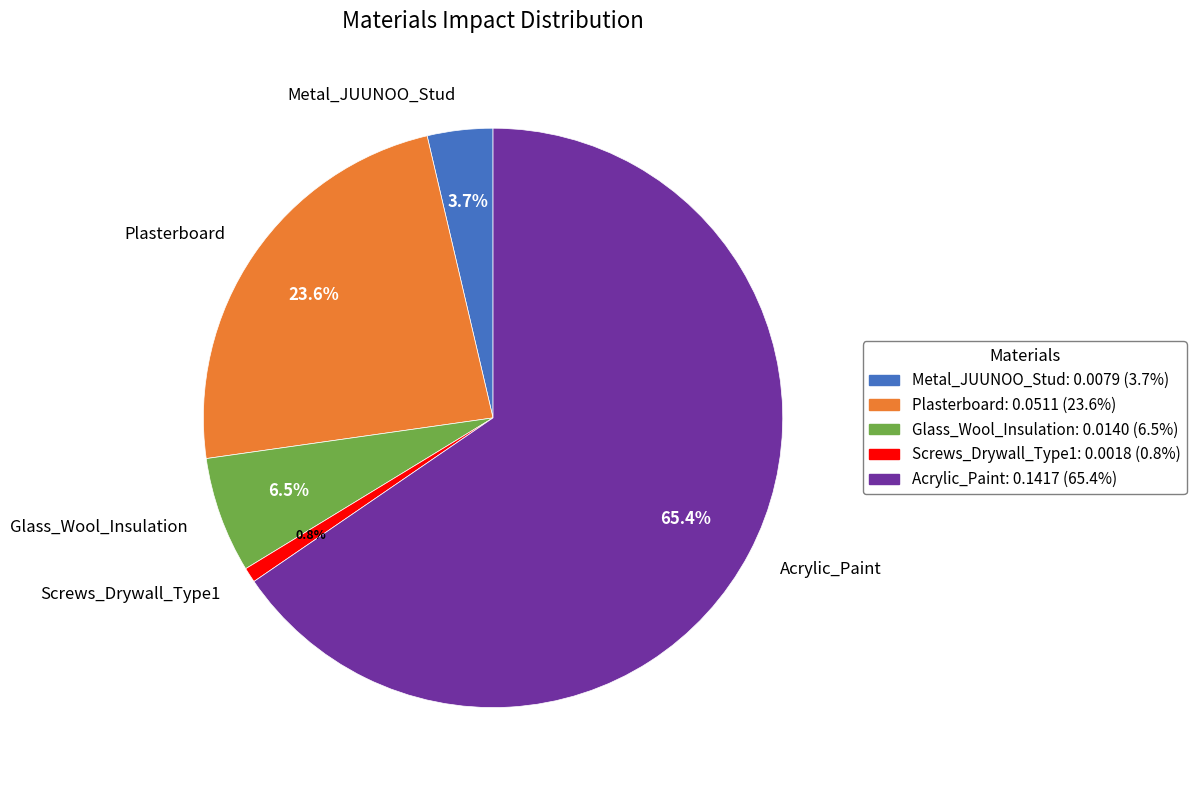

To the nearest percent, what is the difference between the Acrylic_Paint and Screws_Drywall_Type1 slice percentages?

65%